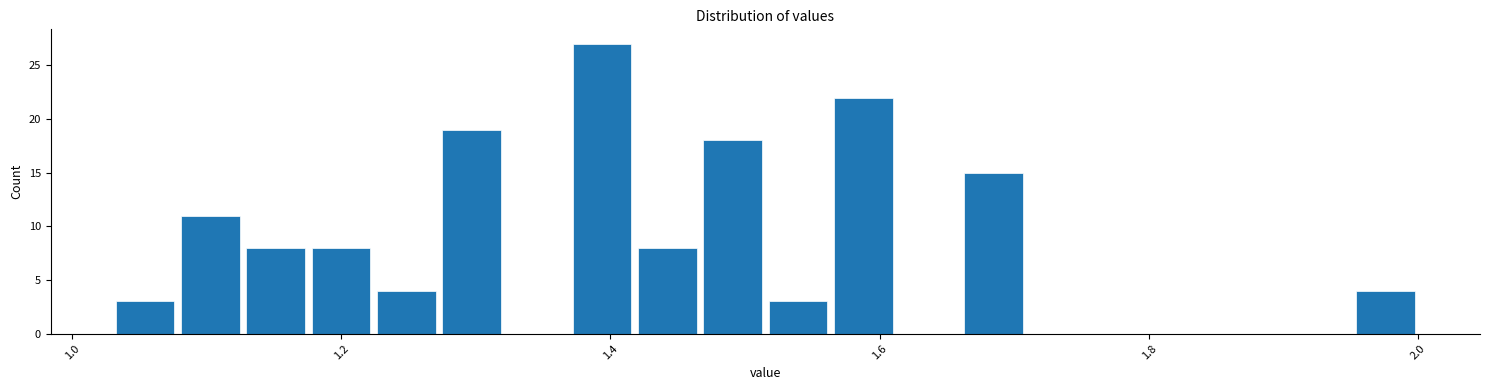

Read against the x-axis, roughly where is the centre of the tallest bar?

1.40